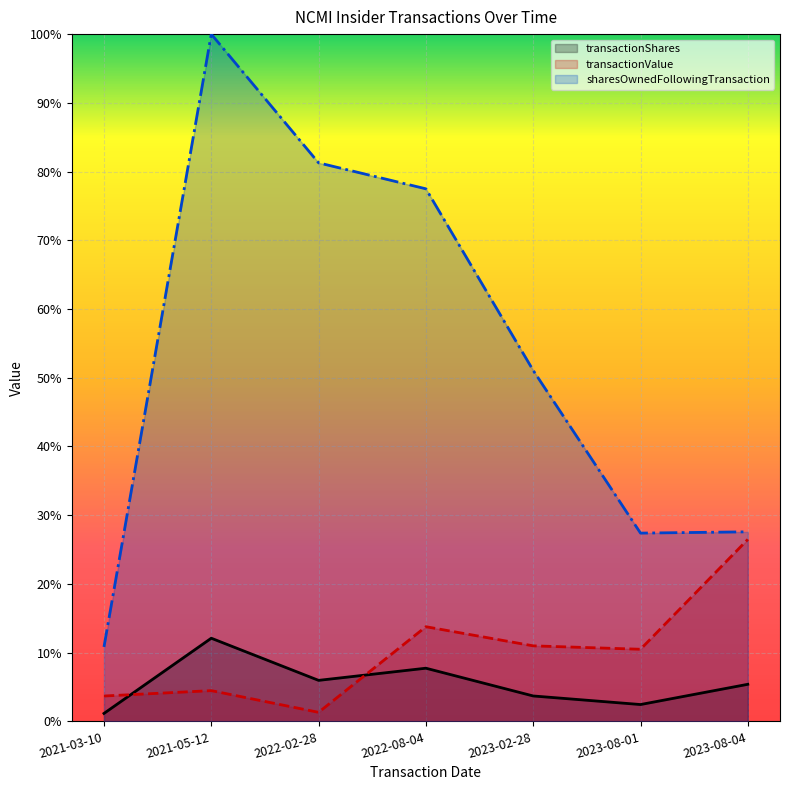

True or false: transactionShares has more than 0 interior local peaks.

True